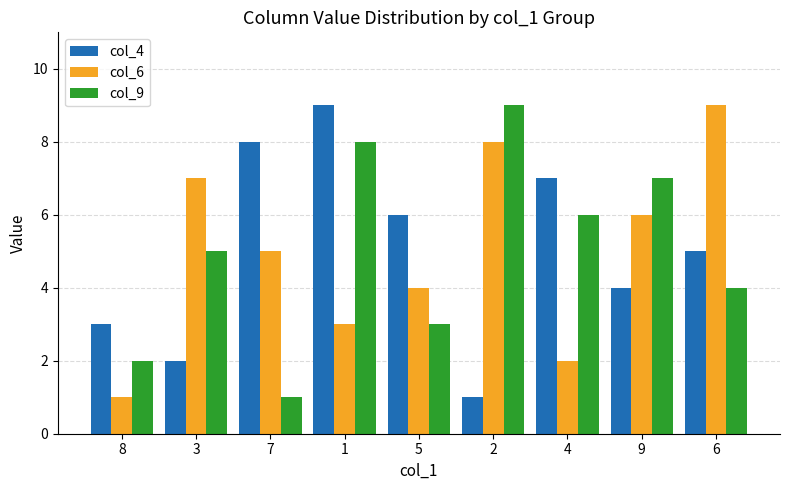

What is the spread (max minus min) of values at 9?

3